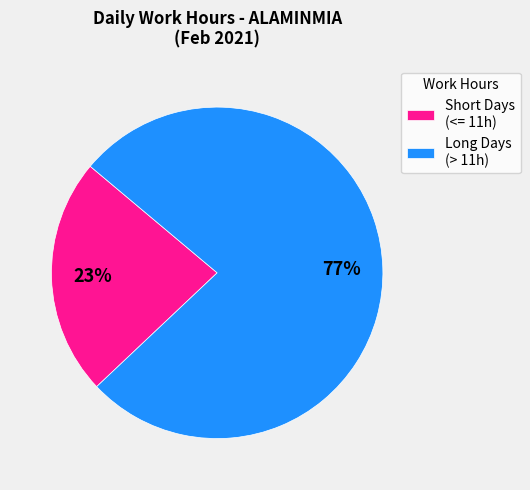

Is there any slice that represents more than half of the pie?

Yes